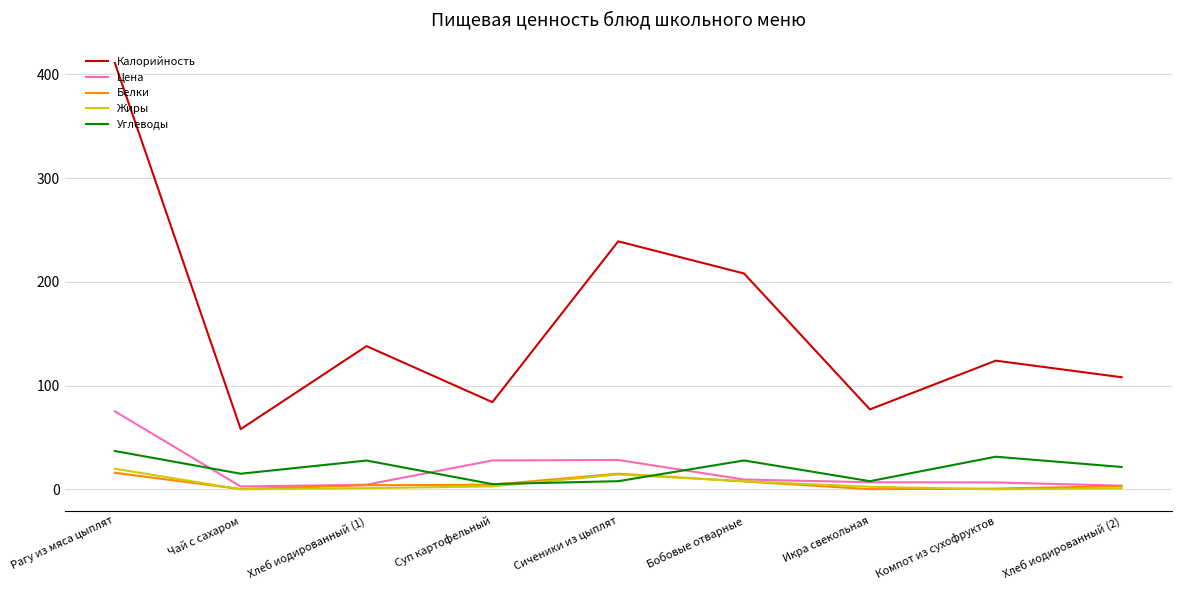

What are all the series names shown in the legend?

Калорийность, Цена, Белки, Жиры, Углеводы